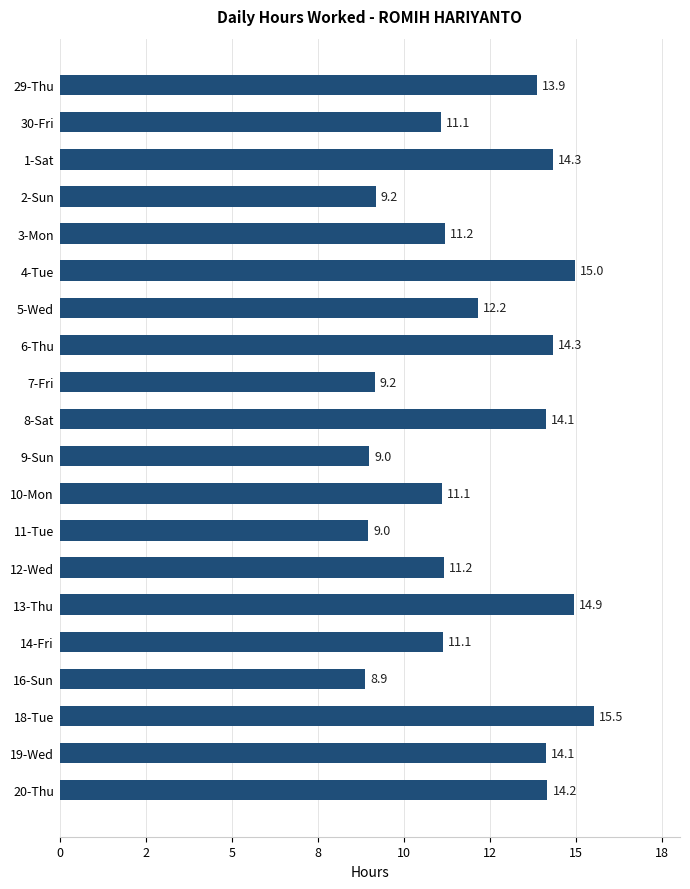

At which label is the value closest to 12?

5-Wed